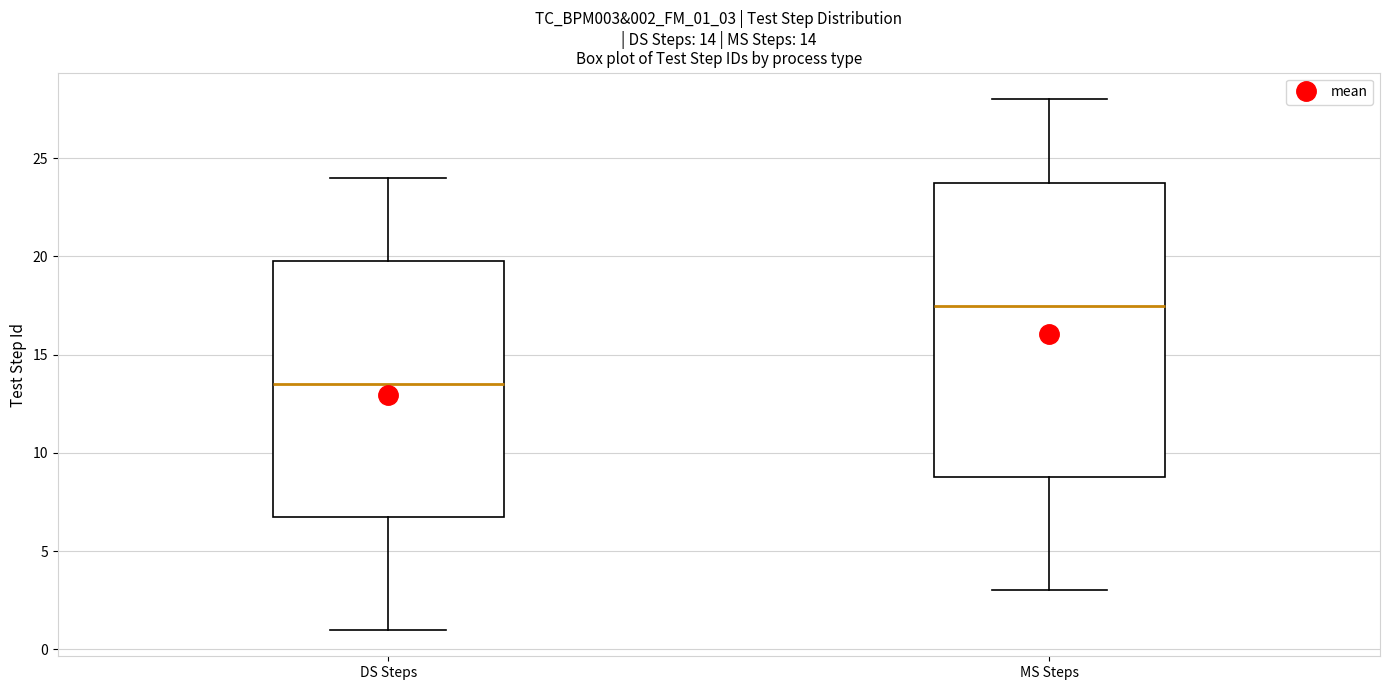

Which box has the highest median line?

MS Steps